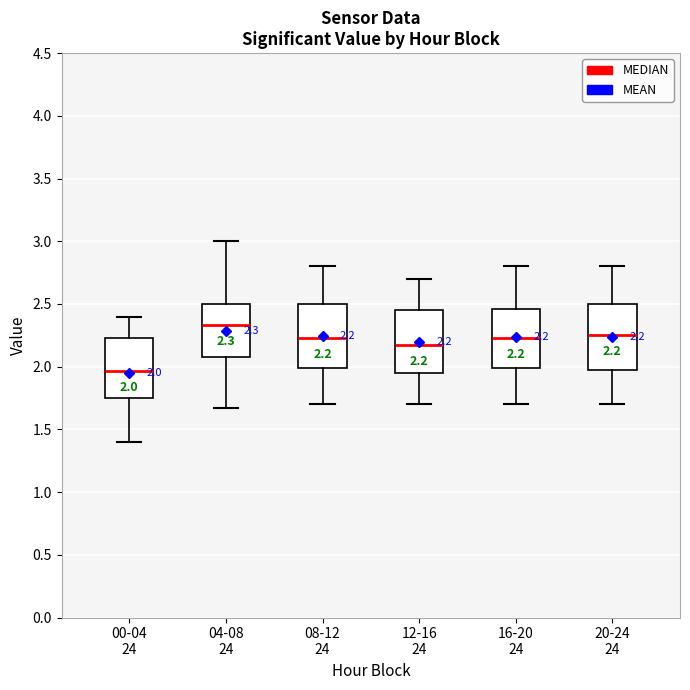

Which box has the highest median line?

04-08 24